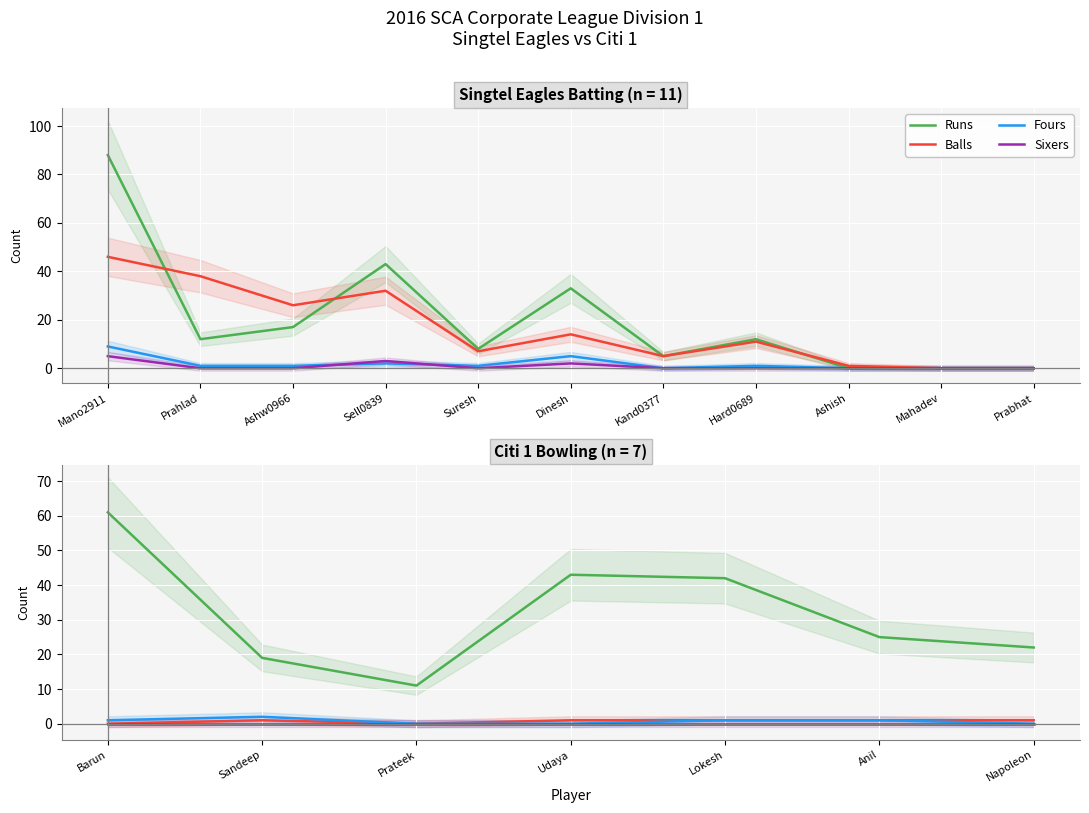

Count the Sixers values in the range 0 to 2.

9